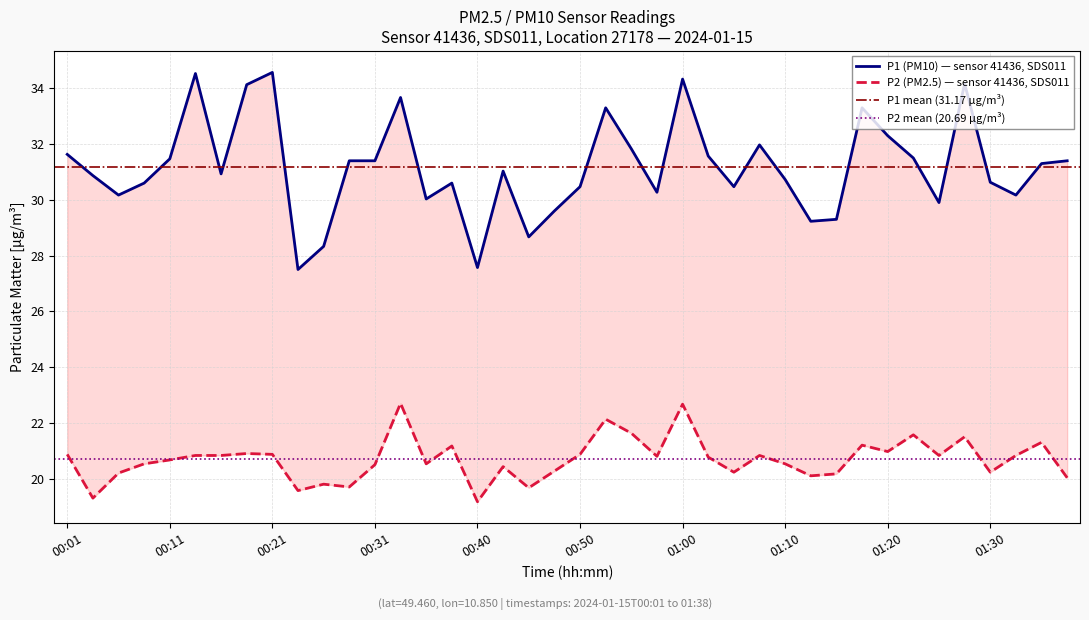

Does the chart have visible grid lines?

Yes